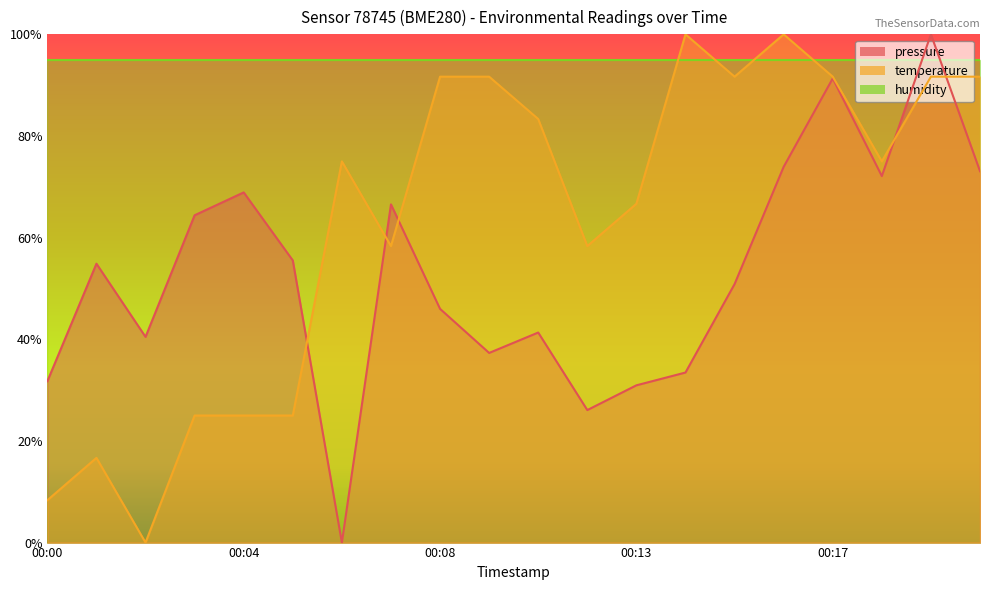

Between 00:06 and 00:17, which is larger?

00:17